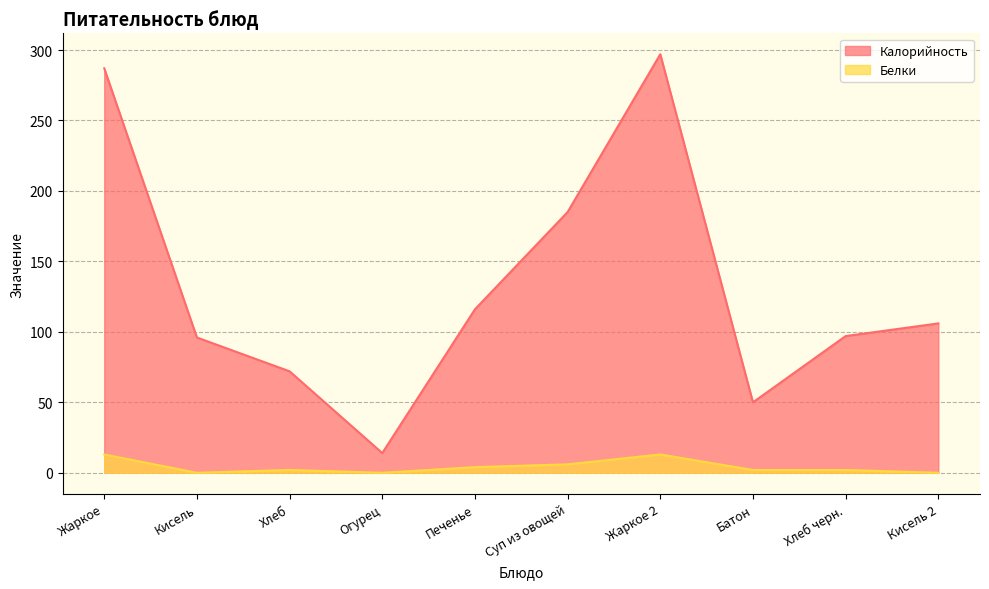

How many Белки values are between 0 and 6?

8